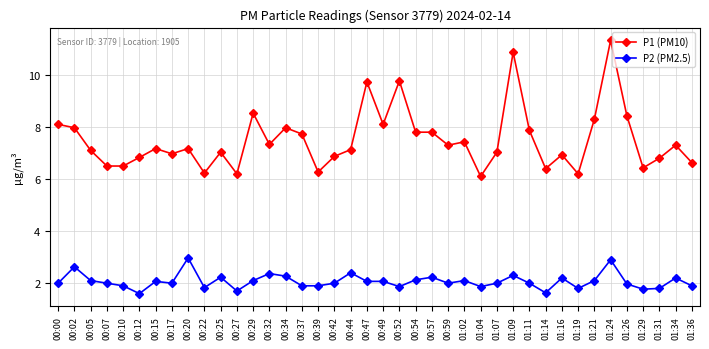

What is the greatest value displayed?

11.3